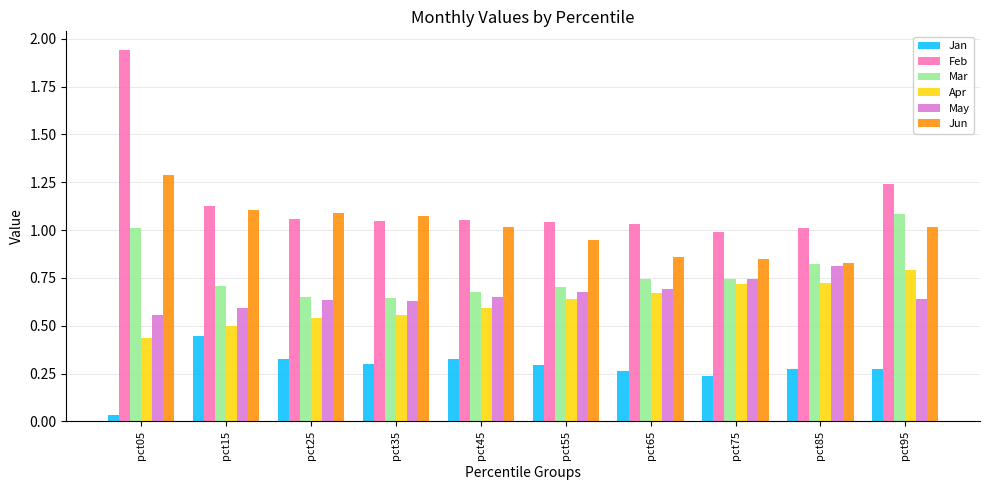

Is the value of Apr at pct25 greater than the value of Mar at pct35?

No